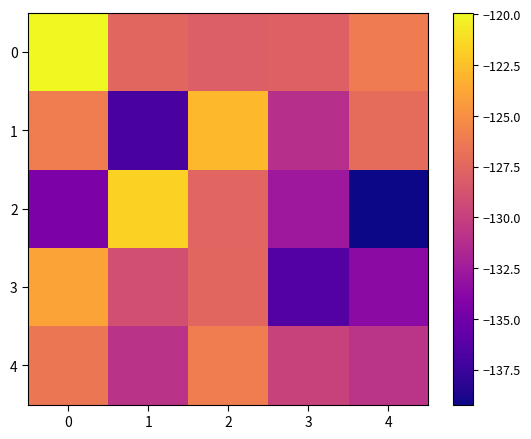

Reading left to right, list all the values displayed in this chart.

0: 0=-119.9	1=-127.5	2=-128.1	3=-127.9	4=-126.1
1: 0=-126.0	1=-136.9	2=-122.9	3=-131.1	4=-127.2
2: 0=-134.4	1=-121.7	2=-127.6	3=-132.7	4=-139.2
3: 0=-124.0	1=-129.0	2=-127.5	3=-136.4	4=-133.6
4: 0=-126.5	1=-130.9	2=-126.0	3=-129.9	4=-130.8